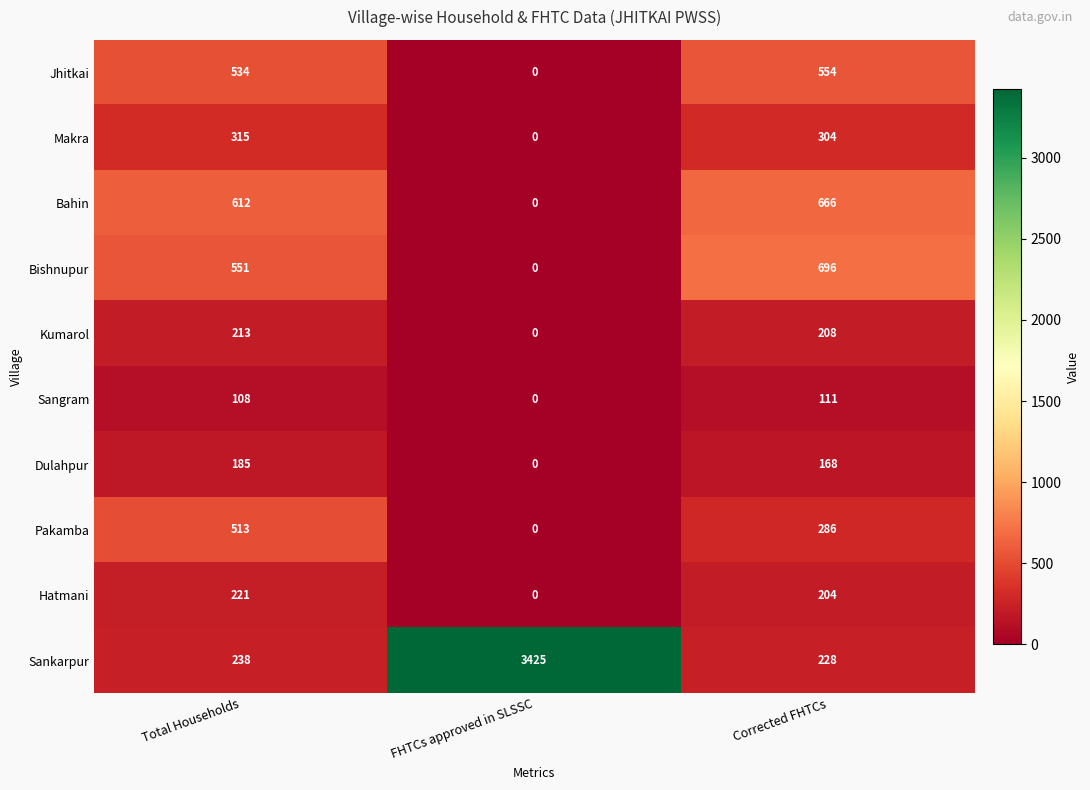

What is the greatest value displayed?

3425